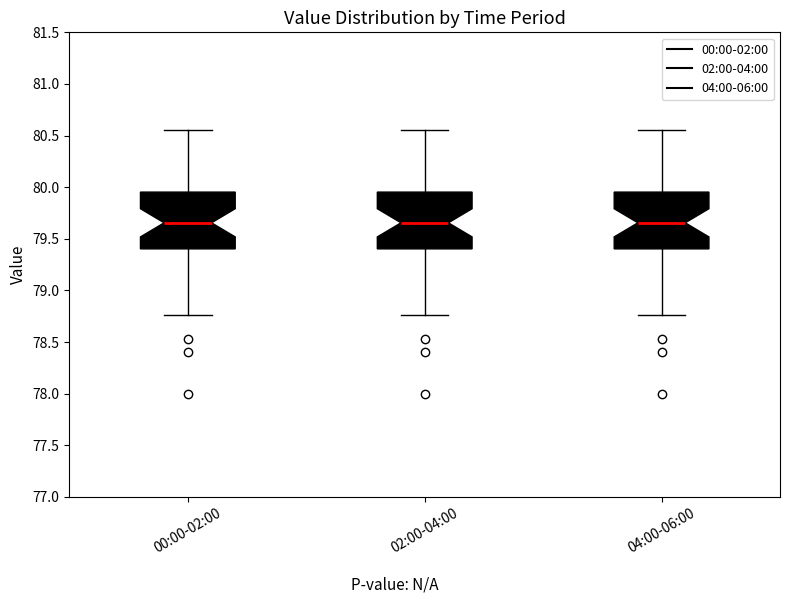

Reading left to right, transcribe this box plot: for each box, give where its median line is, the range the box spans, and where its two whiskers end, as read against the y-axis. The values are not printed on the chart, so give them approximately, as read against the axis.

00:00-02:00: median 79.65, box 79.40 to 79.95, whiskers 78.75 to 80.55
02:00-04:00: median 79.65, box 79.40 to 79.95, whiskers 78.75 to 80.55
04:00-06:00: median 79.65, box 79.40 to 79.95, whiskers 78.75 to 80.55